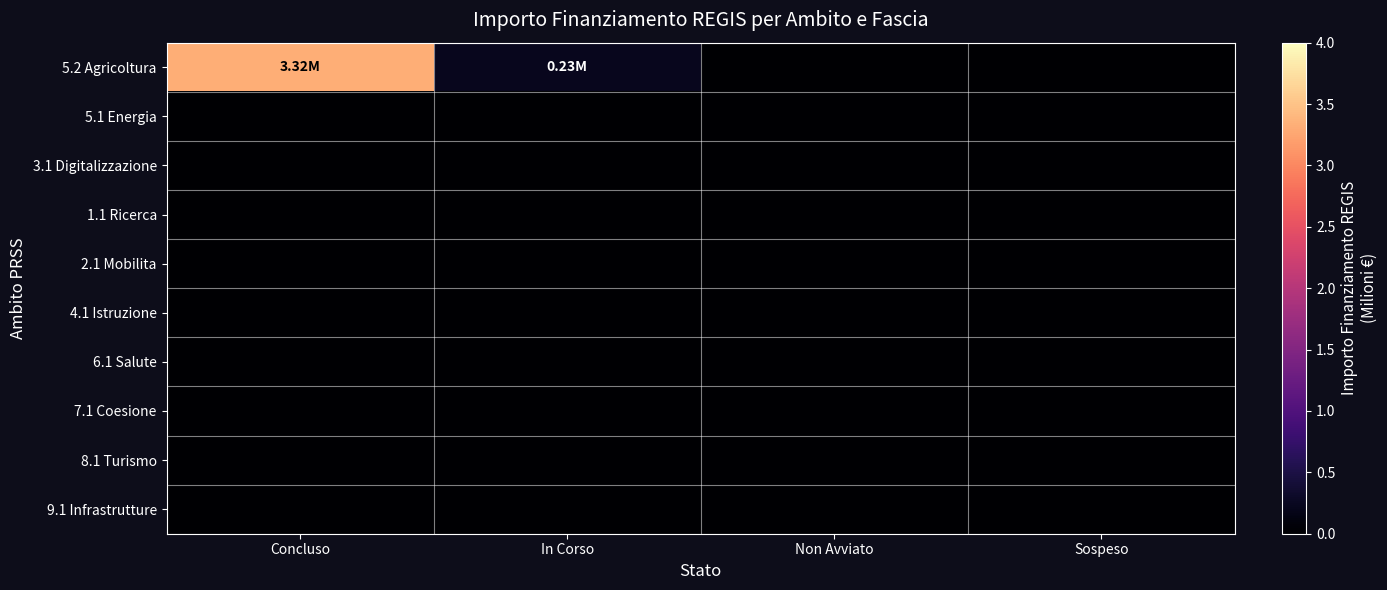

Between In Corso and Sospeso, which is larger?

In Corso